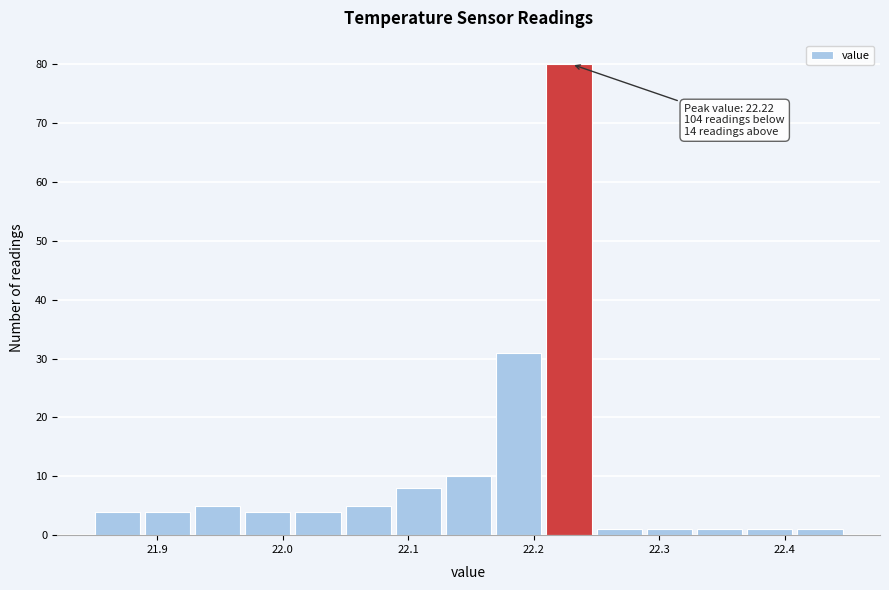

Which range on the x-axis has the tallest bar?

22.21 to 22.25